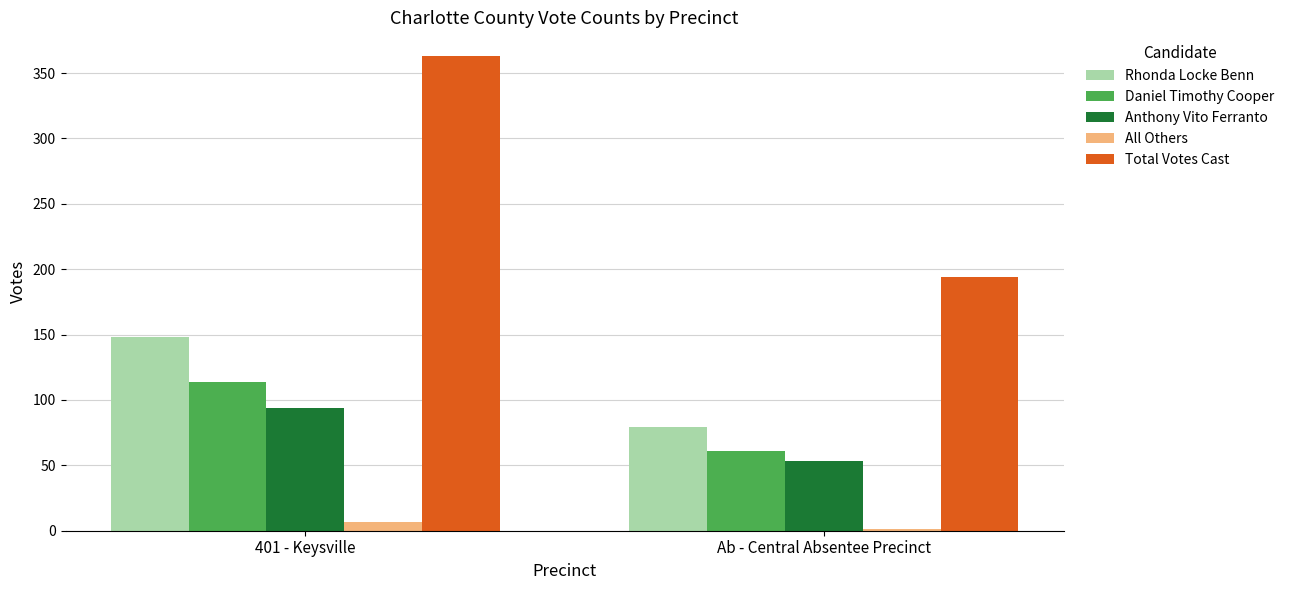

What is the sum of the Total Votes Cast values at Ab - Central Absentee Precinct and 401 - Keysville?

557